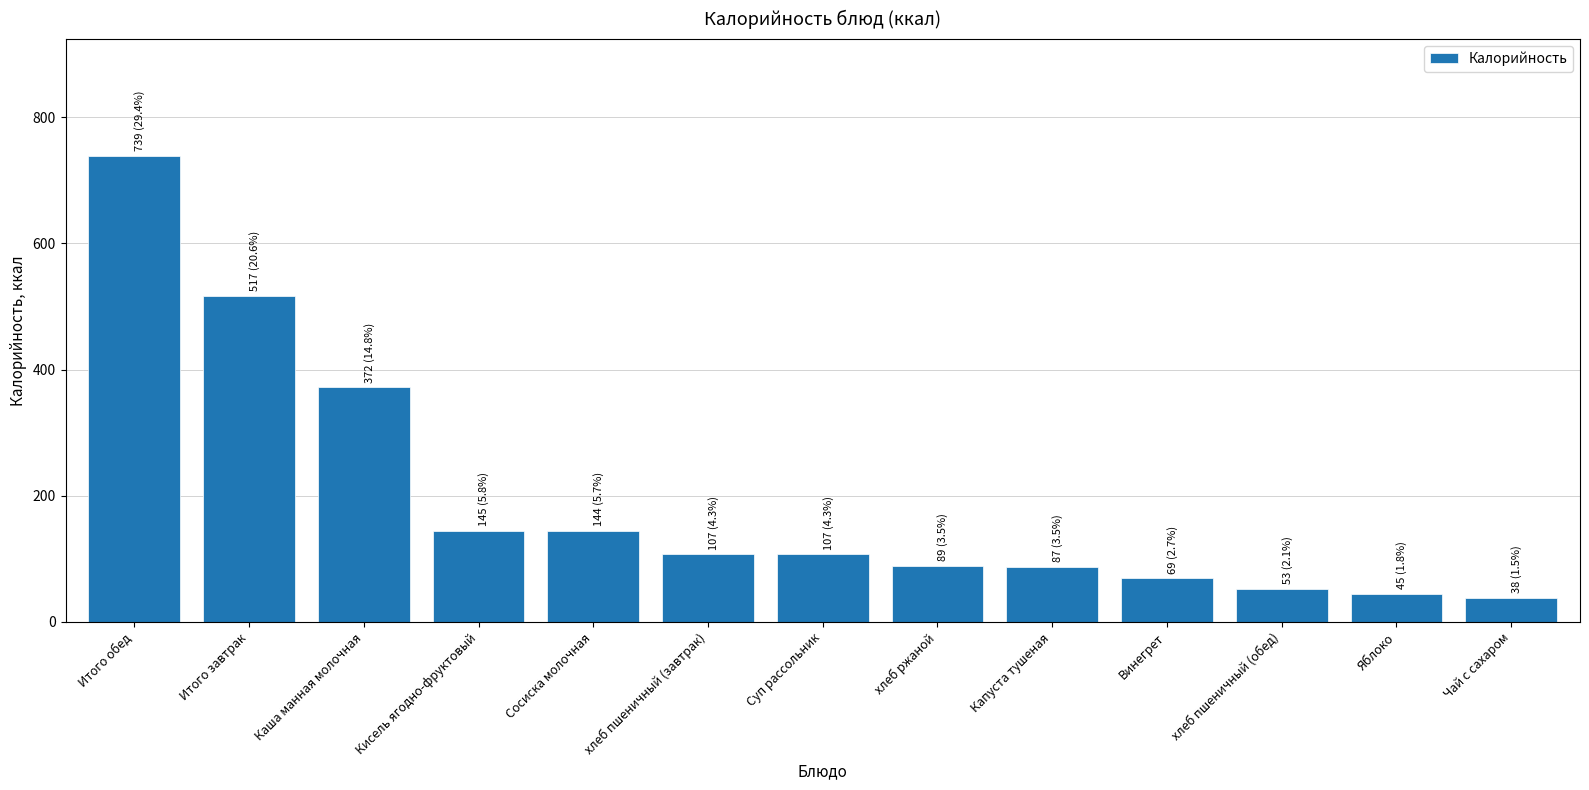

What is the average value?

193